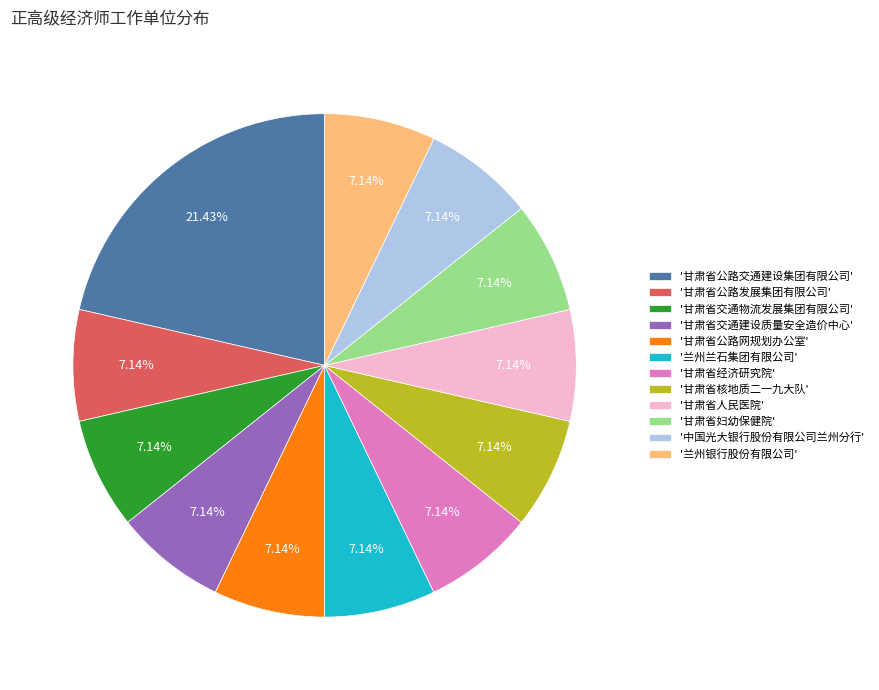

Does any single category account for the majority?

No